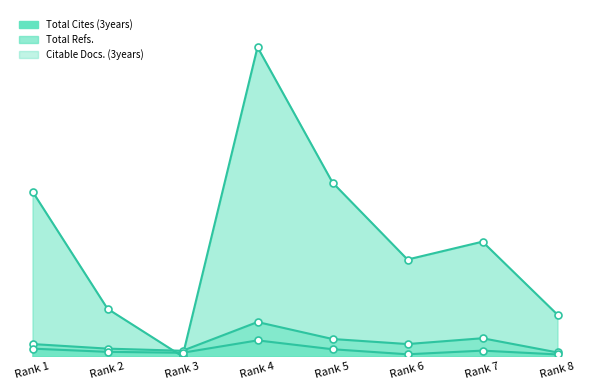

At which label does Citable Docs. (3years) reach its peak?

Rank 4